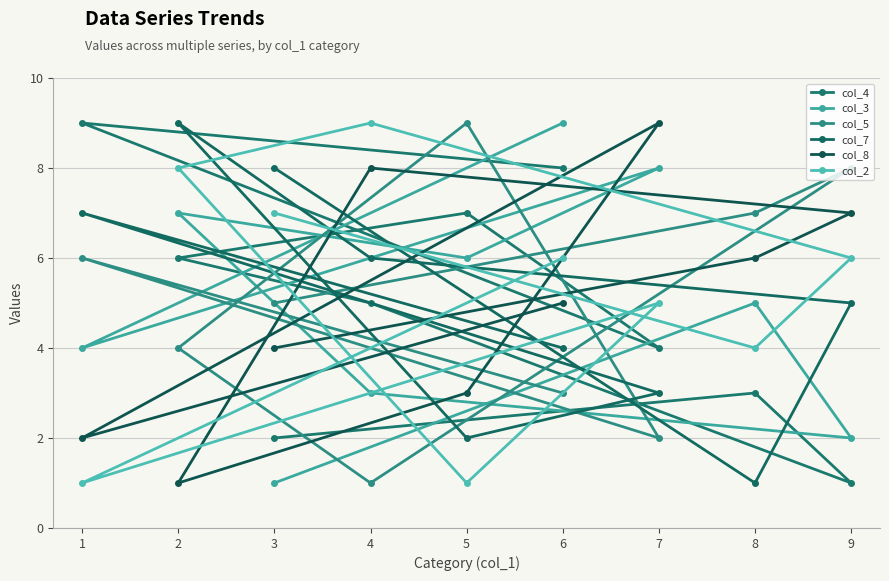

Rank the series by their maximum value, from lowest to highest.

col_4, col_3, col_5, col_7, col_8, col_2